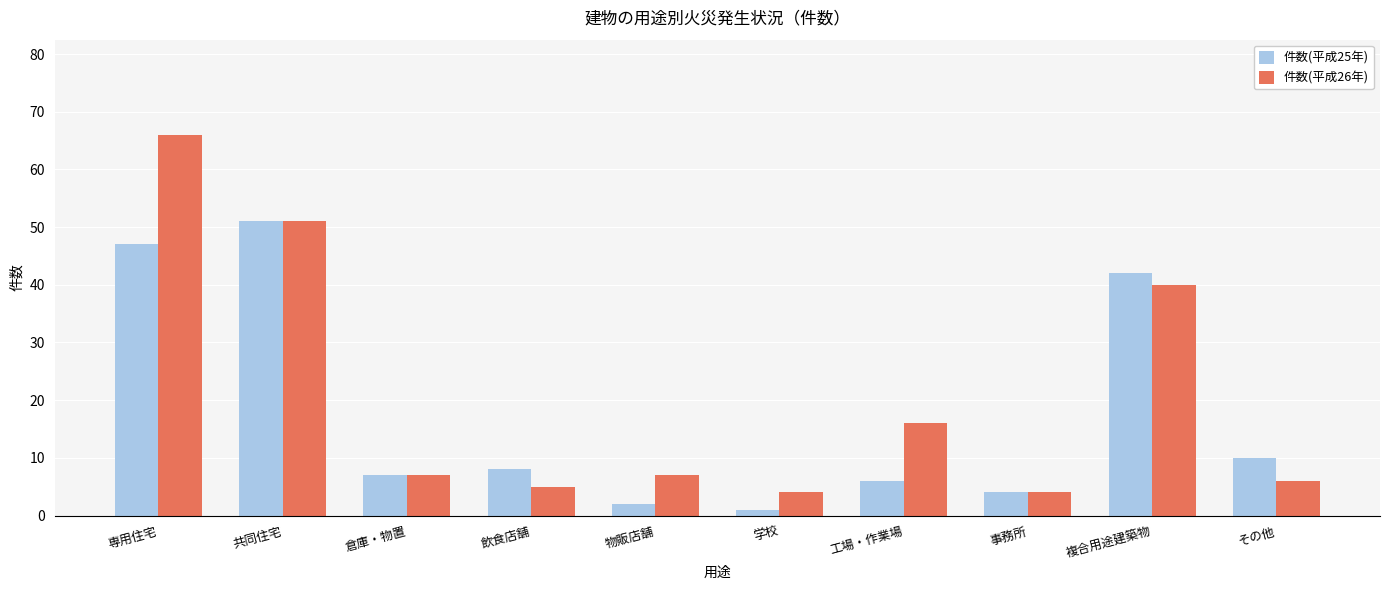

What is the sum of the 件数(平成25年) values at 物販店舗 and 共同住宅?

53